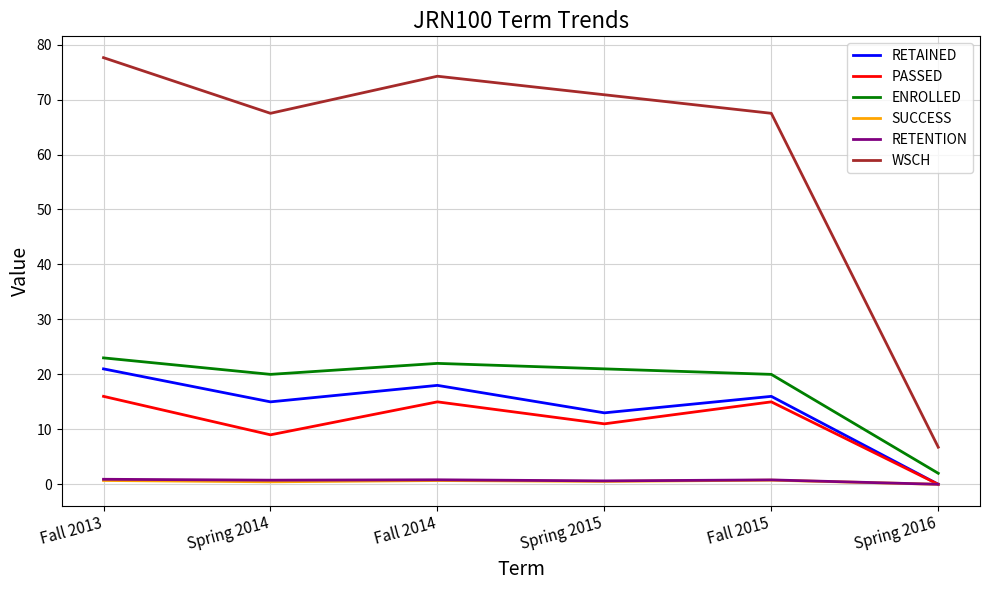

Where is RETAINED nearest to the value 10?

Spring 2015